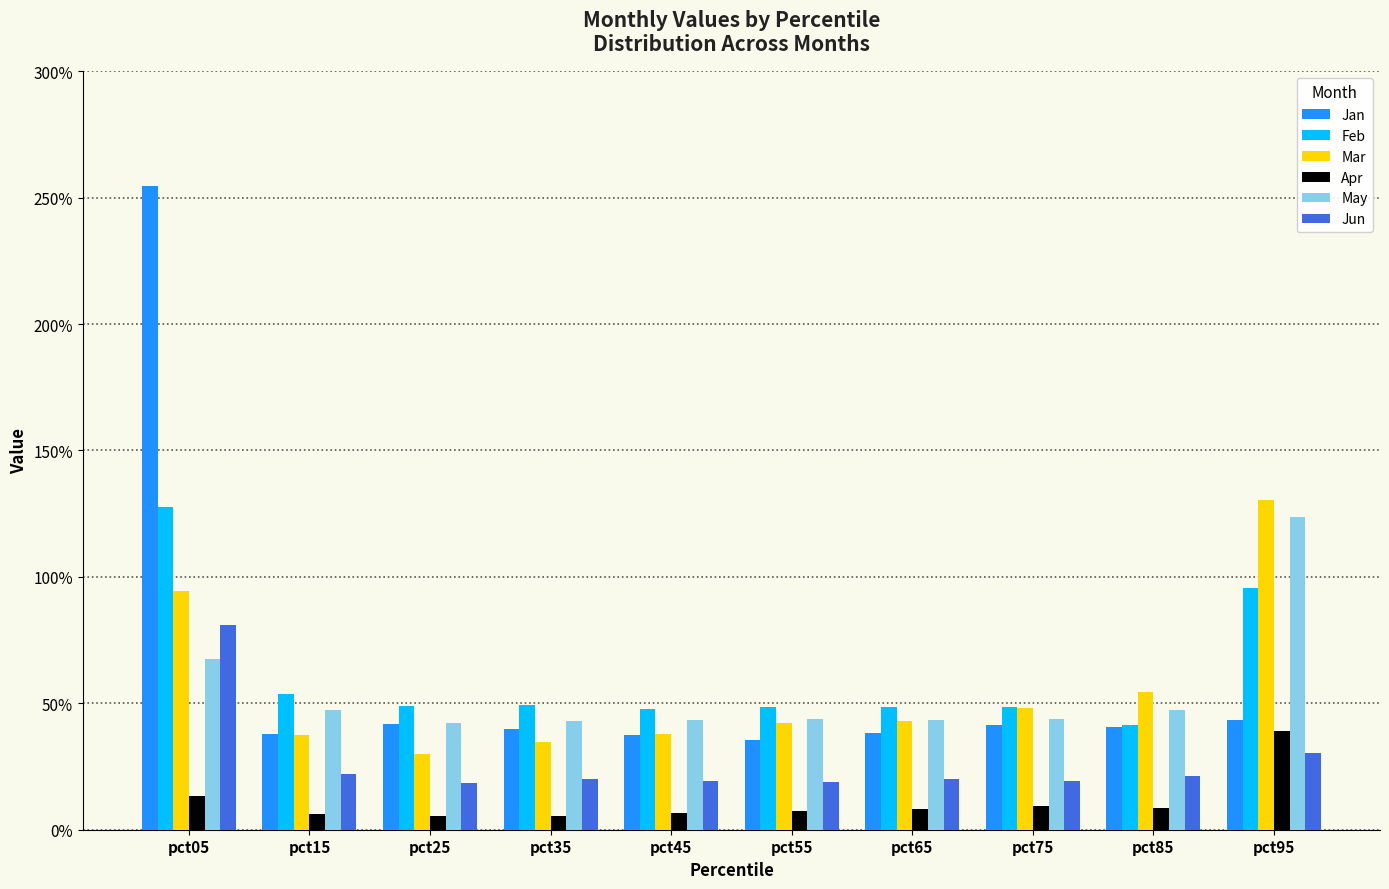

Reading left to right, transcribe all the data shown in this chart.

Jan: 2.5	0.4	0.4	0.4	0.4	0.4	0.4	0.4	0.4	0.4
Feb: 1.3	0.5	0.5	0.5	0.5	0.5	0.5	0.5	0.4	1.0
Mar: 0.9	0.4	0.3	0.3	0.4	0.4	0.4	0.5	0.5	1.3
Apr: 0.1	0.1	0.1	0.1	0.1	0.1	0.1	0.1	0.1	0.4
May: 0.7	0.5	0.4	0.4	0.4	0.4	0.4	0.4	0.5	1.2
Jun: 0.8	0.2	0.2	0.2	0.2	0.2	0.2	0.2	0.2	0.3